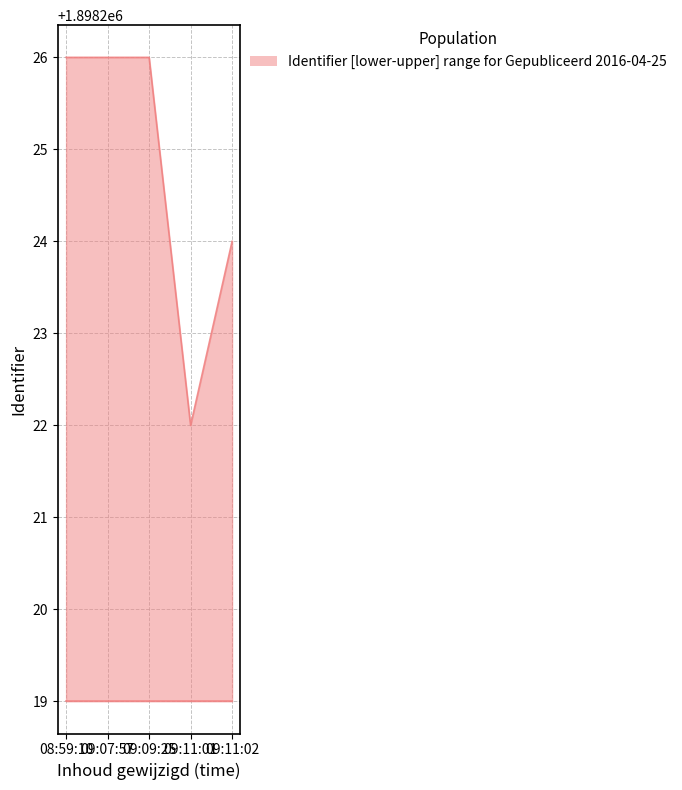

Read the value at 09:11:01.

1898222